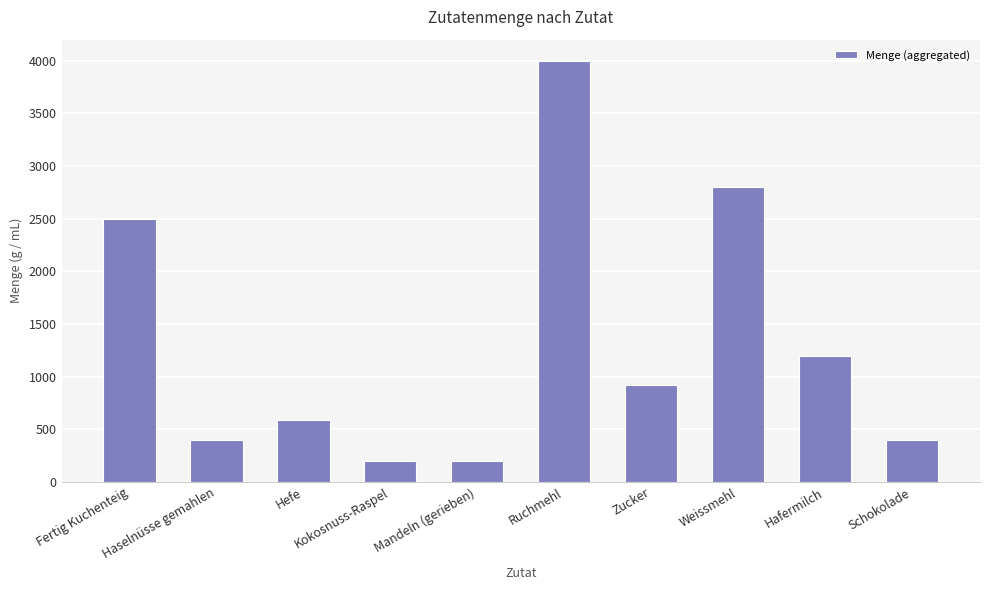

How many data points does each series have?

10